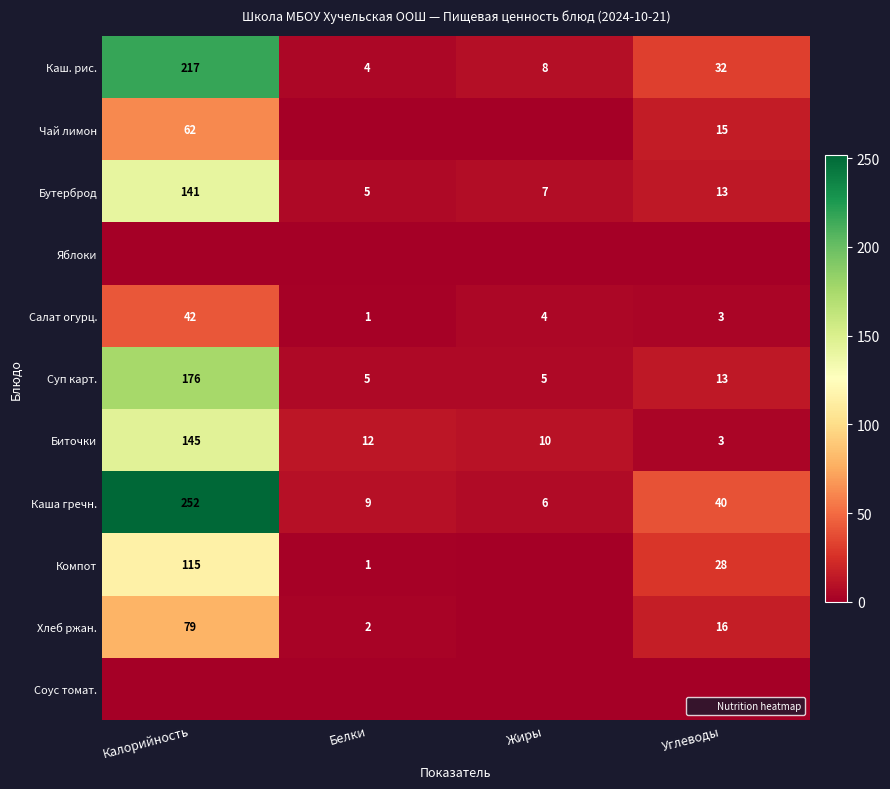

Which series has the largest total across all categories?

Каша гречн.